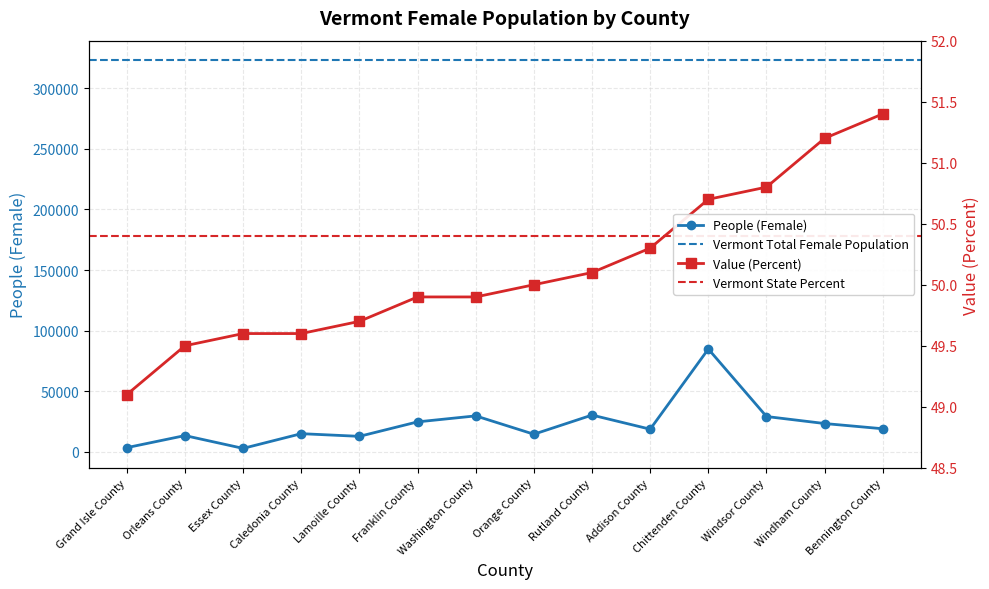

What is the difference between the second highest and minimum values in the Value (Percent) series?

2.1